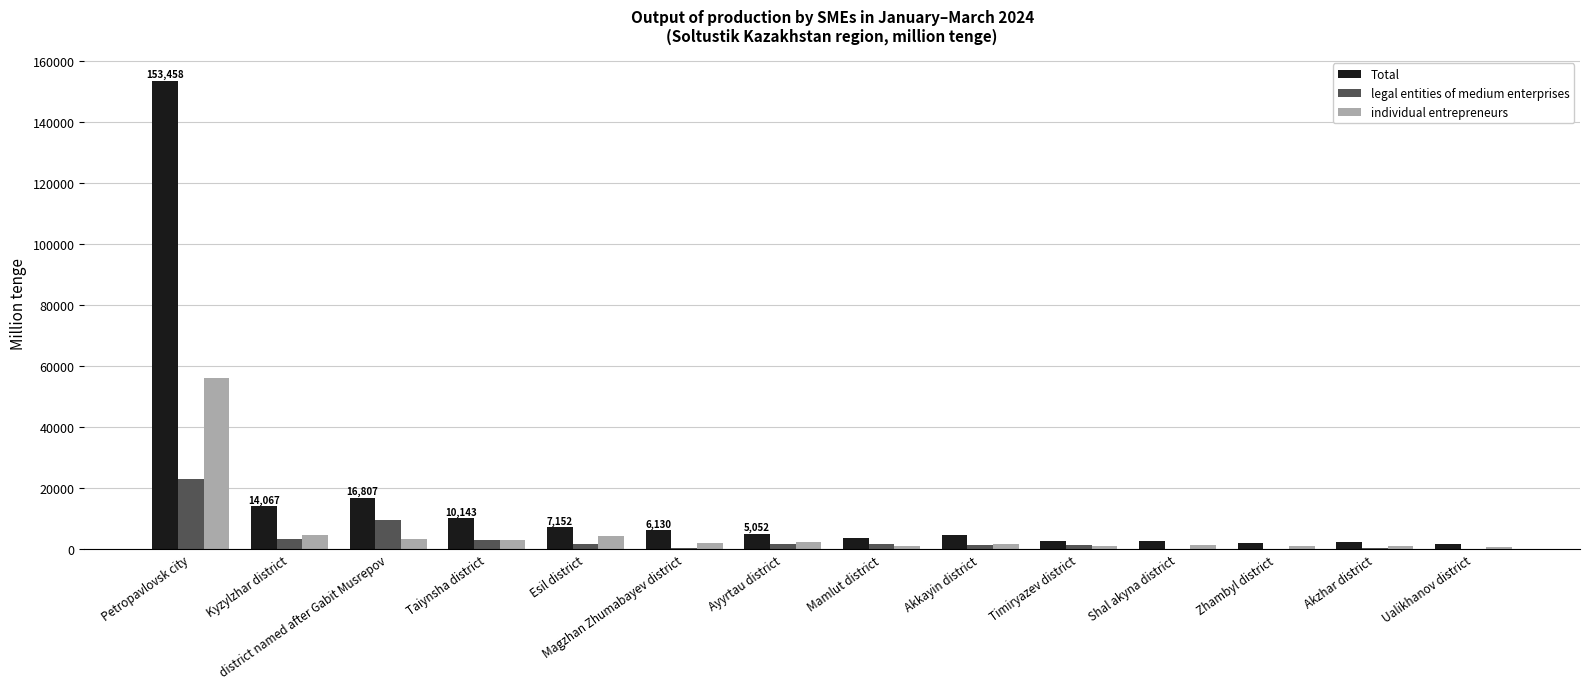

What are all the series names shown in the legend?

Total, legal entities of medium enterprises, individual entrepreneurs